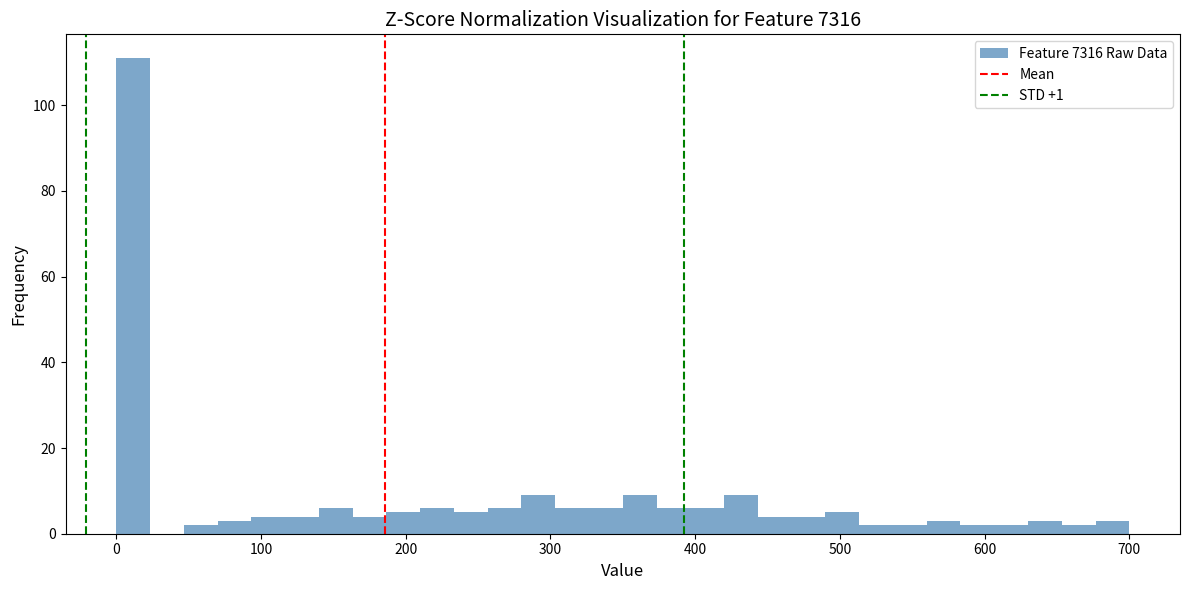

Read against the x-axis, roughly where is the centre of the tallest bar?

10